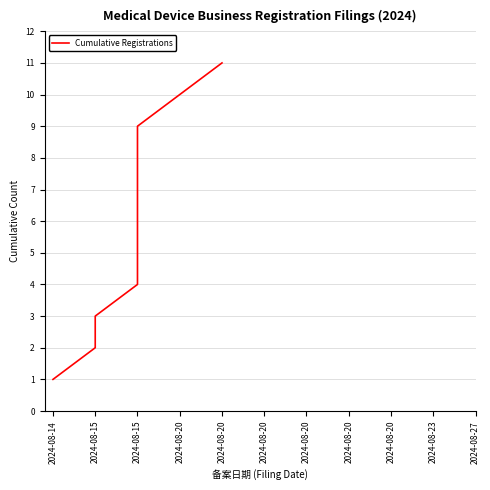

What is the greatest value displayed?

11